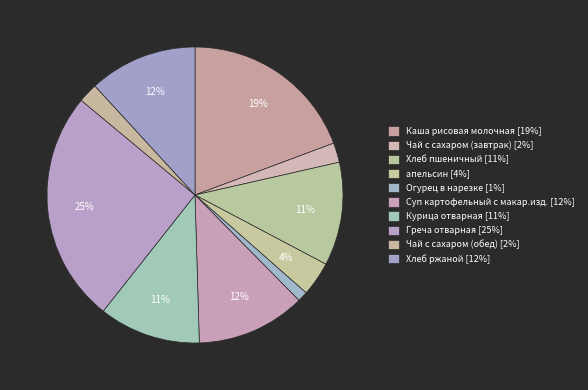

To the nearest percent, what is the average slice percentage?

10%